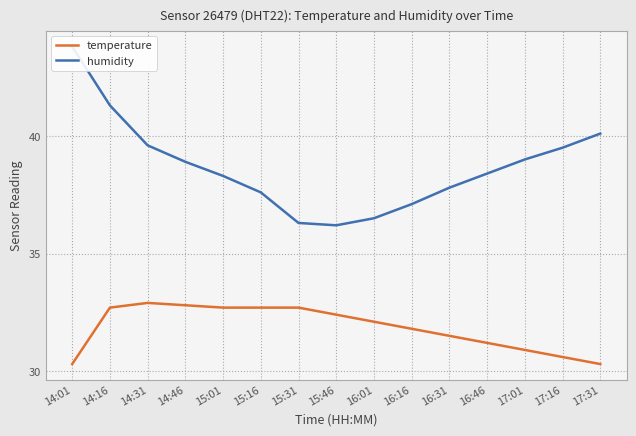

At which label is humidity closest to 40?

17:31